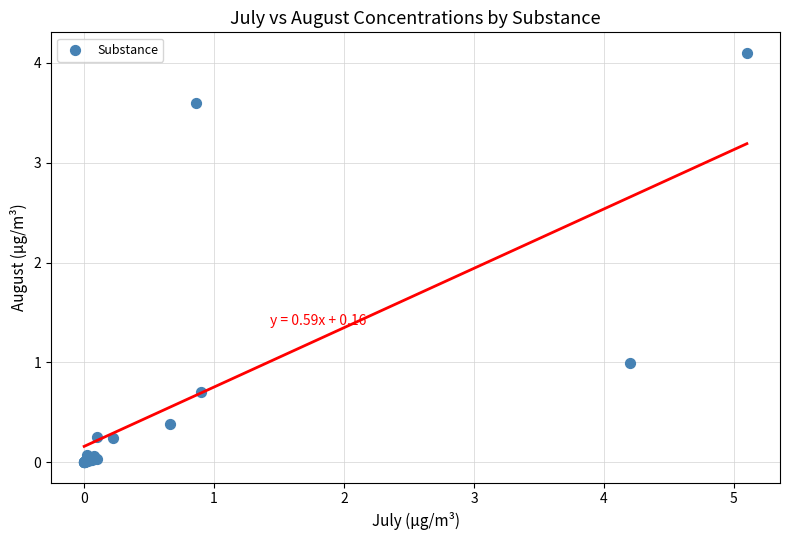

What Y value in the scatter plot is closest to 2?

1.0